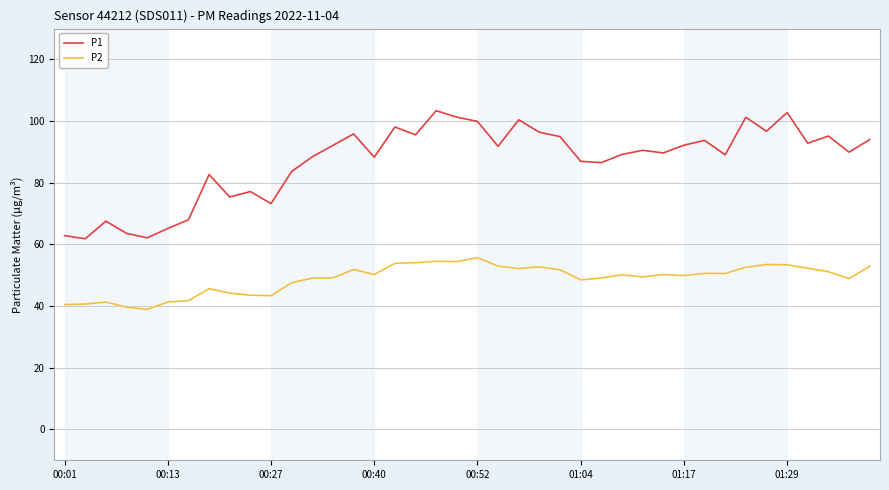

True or false: P1 and P2 intersect in this chart.

False